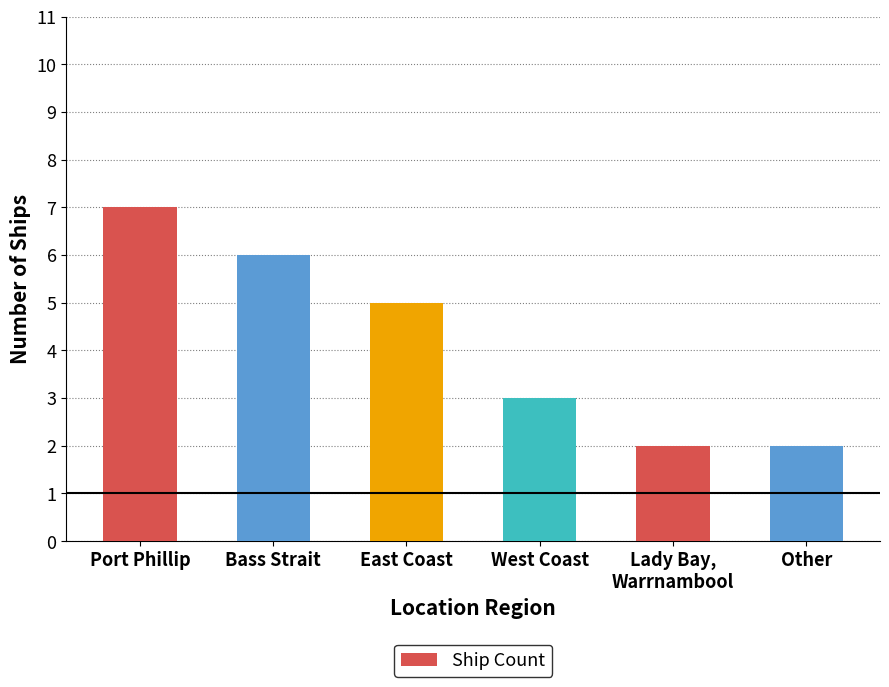

What is the maximum value shown in the chart?

7